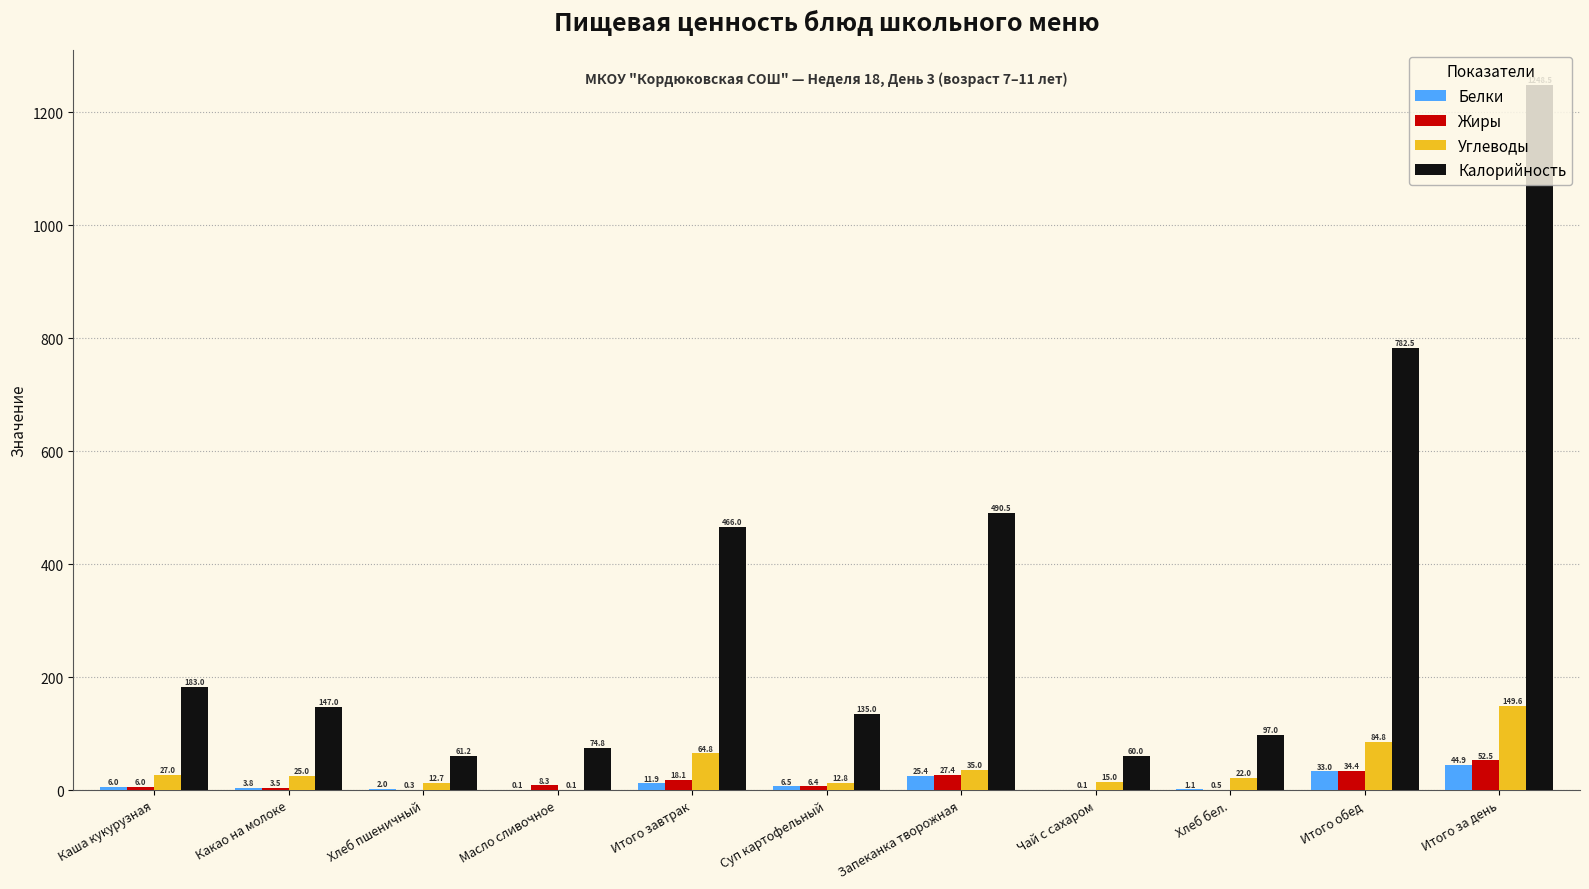

Reading left to right, list all the values displayed in this chart.

Белки: Каша кукурузная=6.0	Какао на молоке=3.8	Хлеб пшеничный=2.0	Масло сливочное=0.1	Итого завтрак=11.9	Суп картофельный=6.5	Запеканка творожная=25.4	Чай с сахаром=0.0	Хлеб бел.=1.1	Итого обед=33.0	Итого за день=44.9
Жиры: Каша кукурузная=6.0	Какао на молоке=3.5	Хлеб пшеничный=0.3	Масло сливочное=8.3	Итого завтрак=18.1	Суп картофельный=6.4	Запеканка творожная=27.4	Чай с сахаром=0.1	Хлеб бел.=0.5	Итого обед=34.4	Итого за день=52.5
Углеводы: Каша кукурузная=27.0	Какао на молоке=25.0	Хлеб пшеничный=12.7	Масло сливочное=0.1	Итого завтрак=64.8	Суп картофельный=12.8	Запеканка творожная=35.0	Чай с сахаром=15.0	Хлеб бел.=22.0	Итого обед=84.8	Итого за день=149.6
Калорийность: Каша кукурузная=183.0	Какао на молоке=147.0	Хлеб пшеничный=61.2	Масло сливочное=74.8	Итого завтрак=466.0	Суп картофельный=135.0	Запеканка творожная=490.5	Чай с сахаром=60.0	Хлеб бел.=97.0	Итого обед=782.5	Итого за день=1248.5